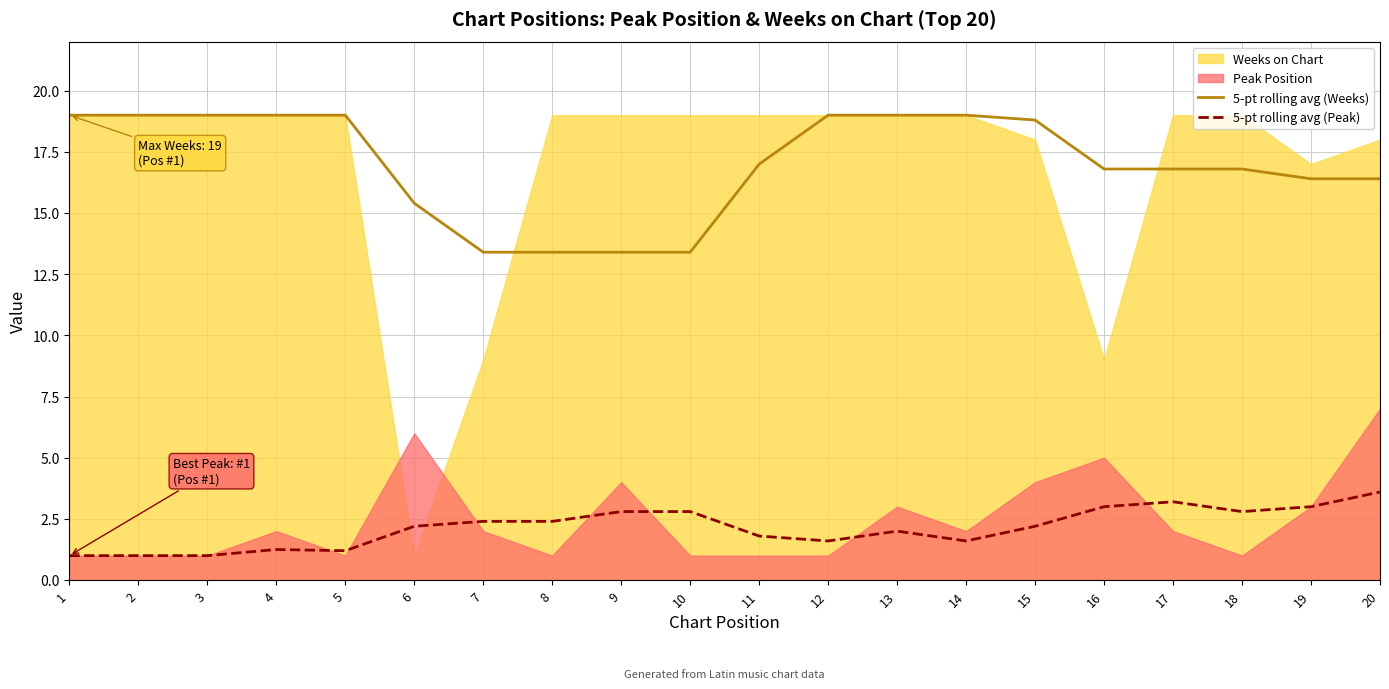

True or false: 5-pt rolling avg (Weeks) and 5-pt rolling avg (Peak) cross at least once.

False